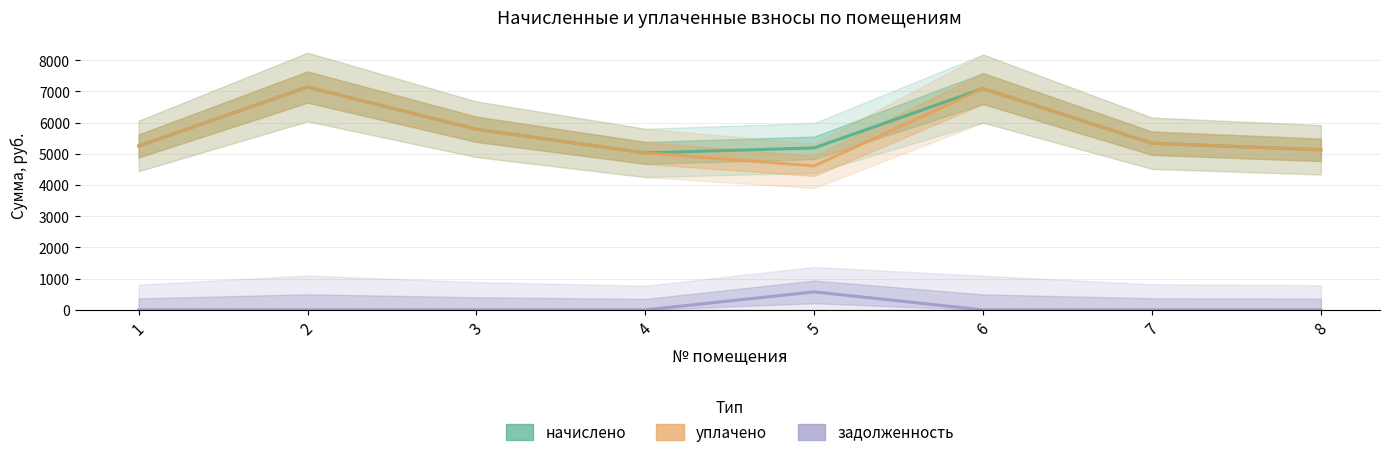

Reading left to right, transcribe all the data shown in this chart.

начислено: 5253.7	7141.5	5787.7	5030.1	5191.6	7091.8	5340.6	5129.5
уплачено: 5253.7	7141.5	5787.7	5030.1	4614.7	7091.8	5340.6	5129.5
задолженность: 0.0	0.0	0.0	0.0	576.8	0.0	0.0	0.0